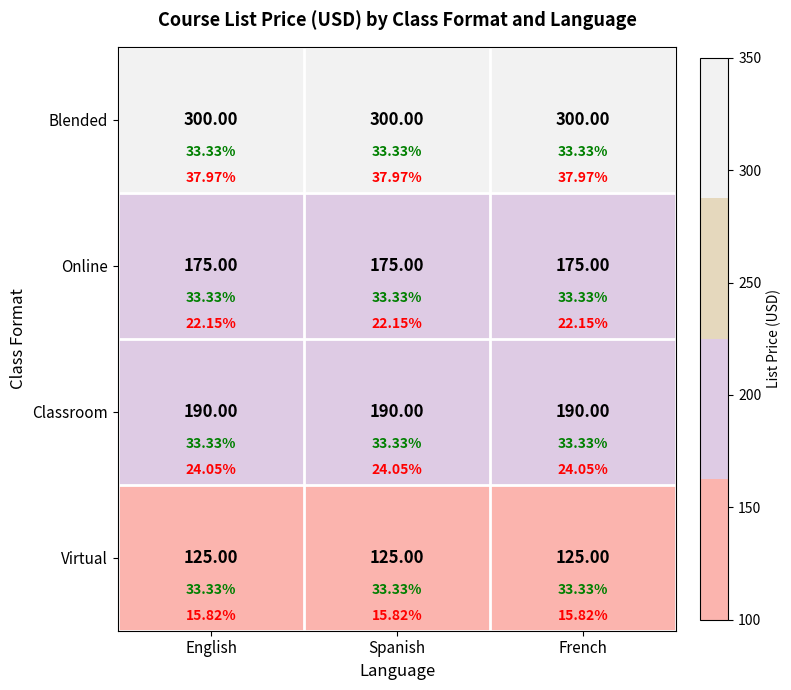

What is the lowest value of the Blended series?

300